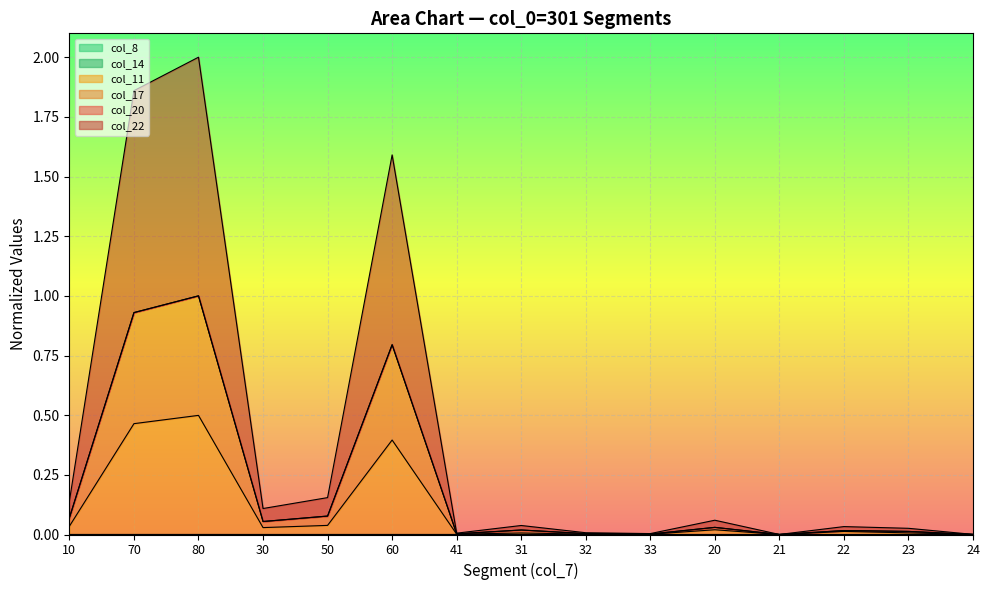

At which category does the chart reach its minimum across all series?

21